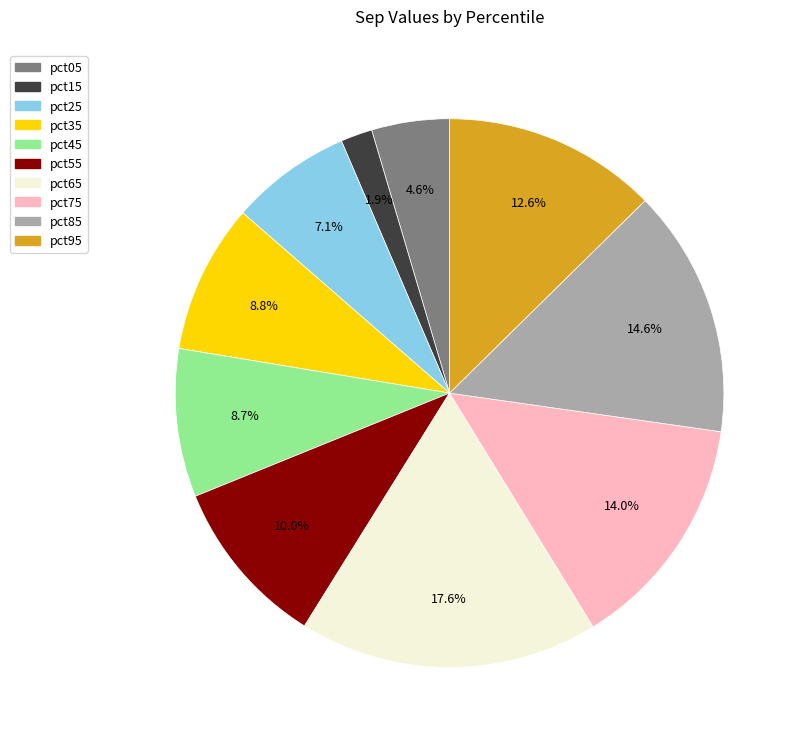

How many slices are in this pie chart?

10